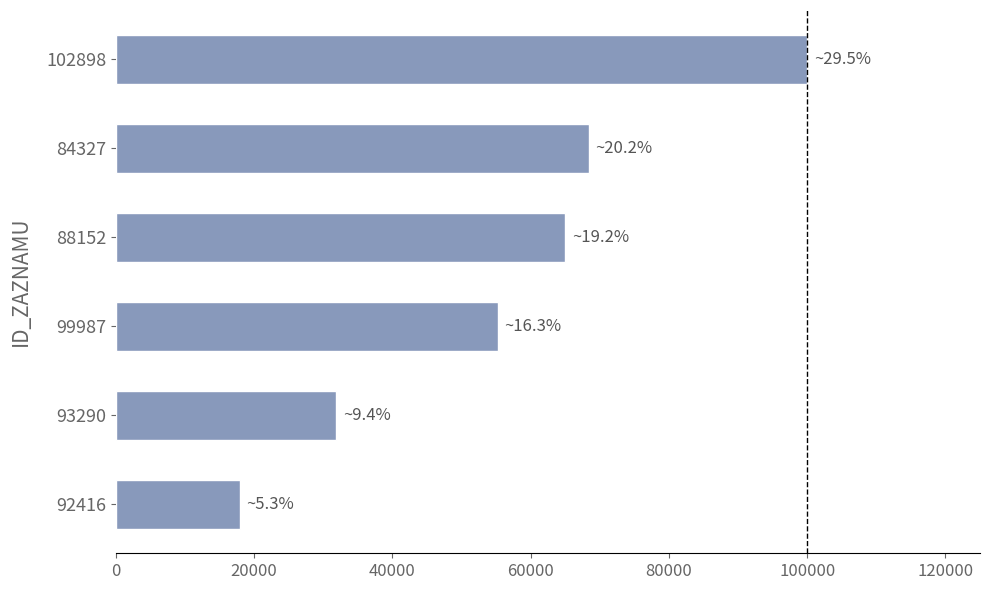

How many series are shown in this chart?

1